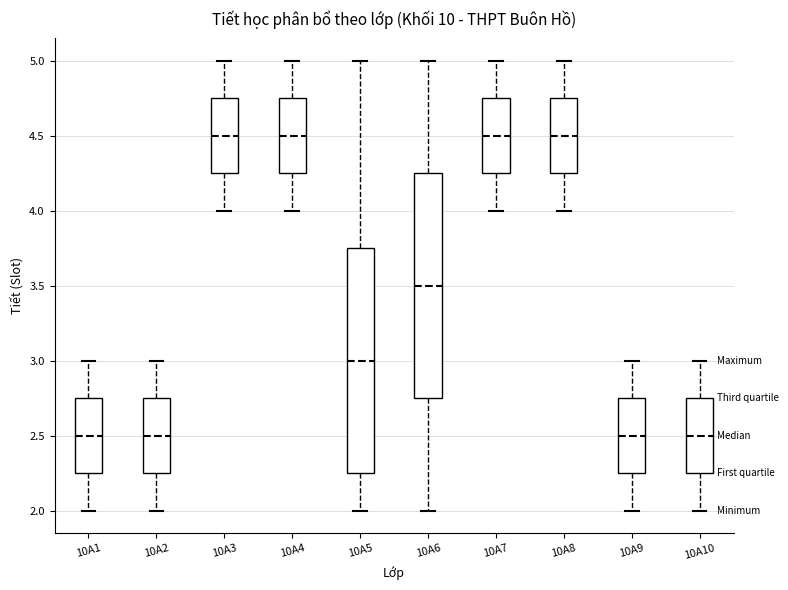

Where is the upper edge of the box for 10A5 on the y-axis? The values are not printed on the chart, so give them approximately, as read against the axis.

3.75